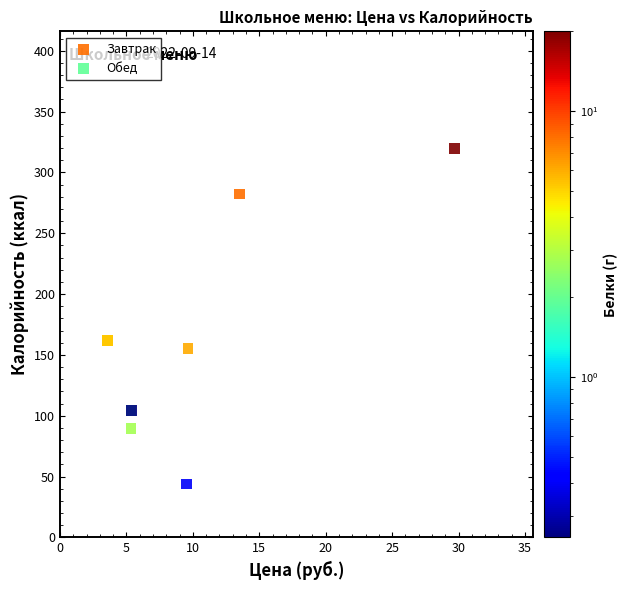

Which series contains the highest Y value?

Обед